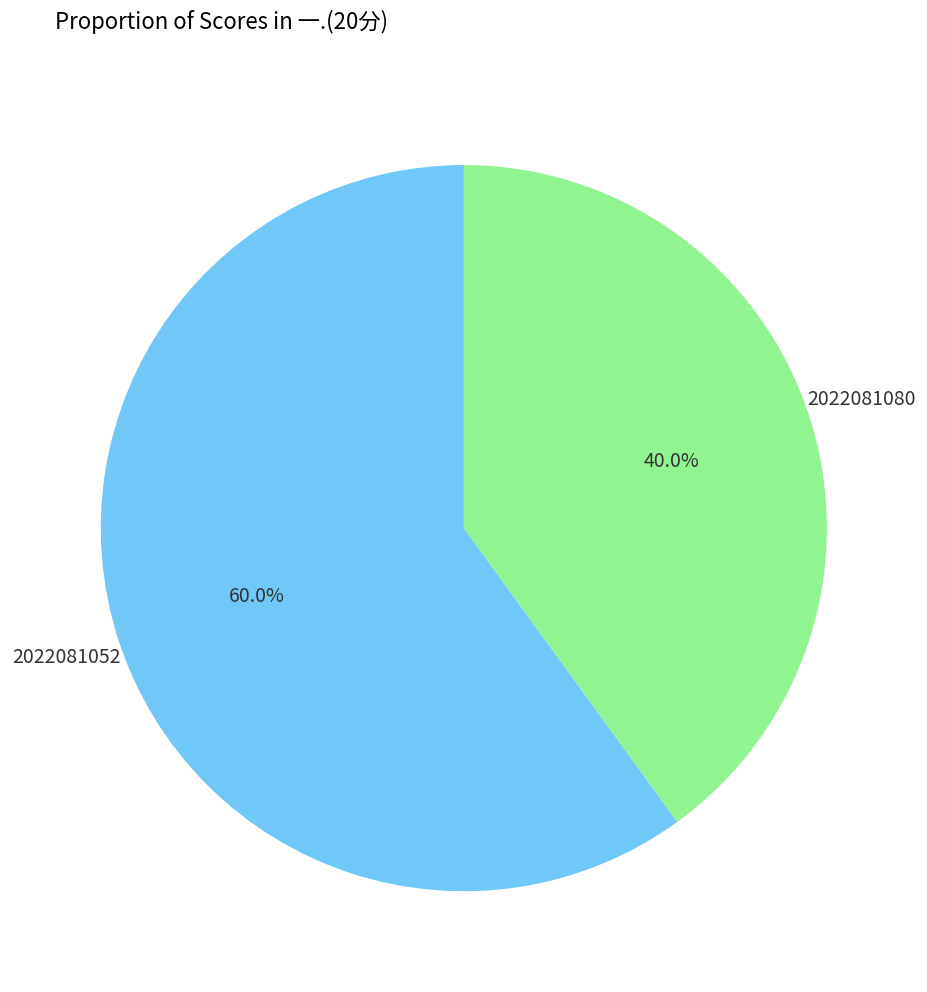

True or false: 2022081052 accounts for 60% of the total.

True